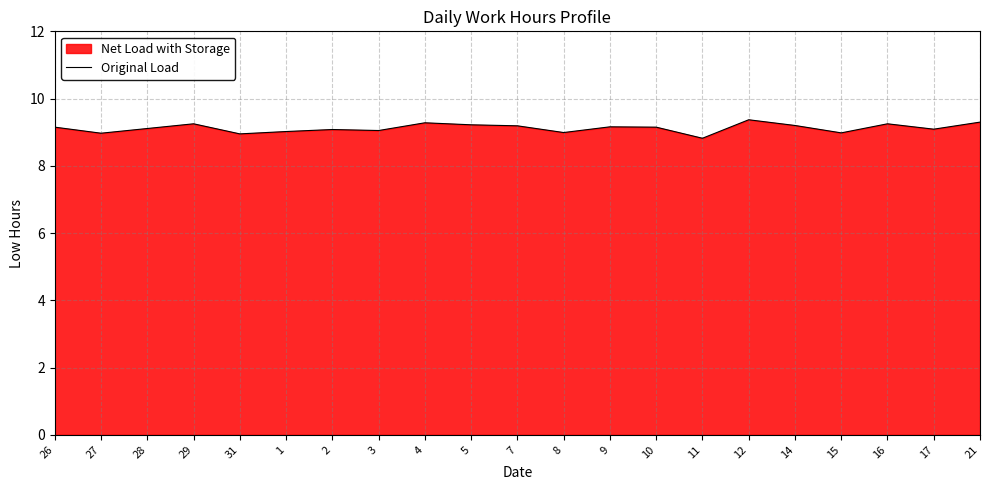

Reading left to right, transcribe all the data shown in this chart.

26=9.2	27=9.0	28=9.1	29=9.2	31=8.9	1=9.0	2=9.1	3=9.1	4=9.3	5=9.2	7=9.2	8=9.0	9=9.2	10=9.2	11=8.8	12=9.4	14=9.2	15=9.0	16=9.2	17=9.1	21=9.3